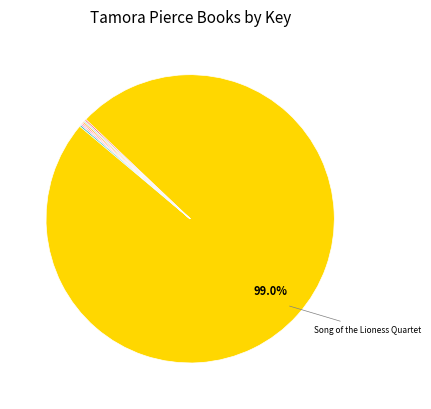

Is there a majority slice in this chart?

Yes